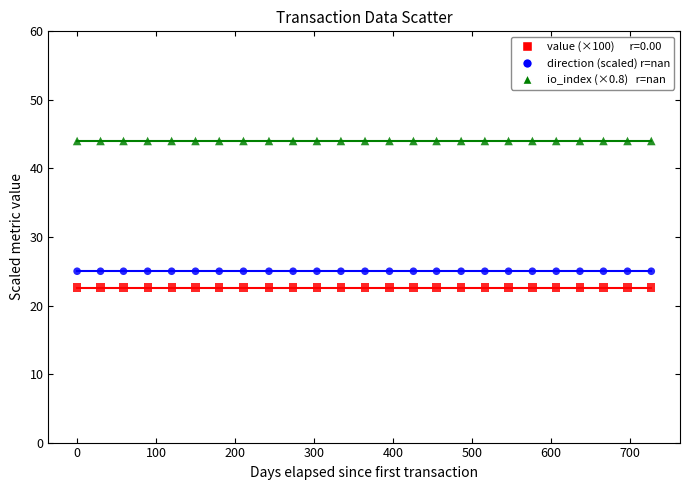

Count the number of points in this scatter plot.

75